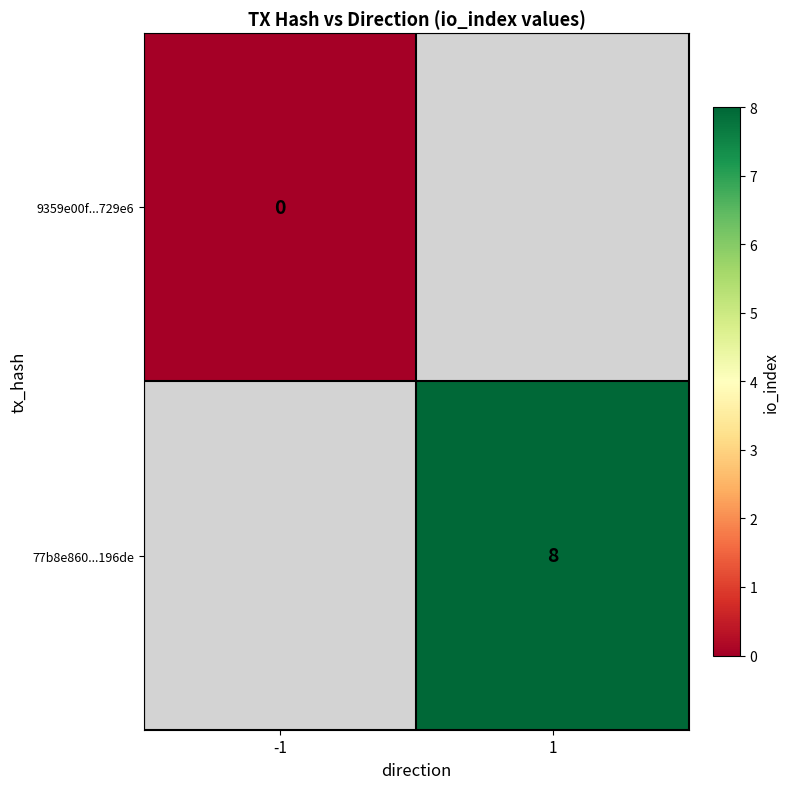

Is it true that 77b8e860...196de equals 13 at 1?

False